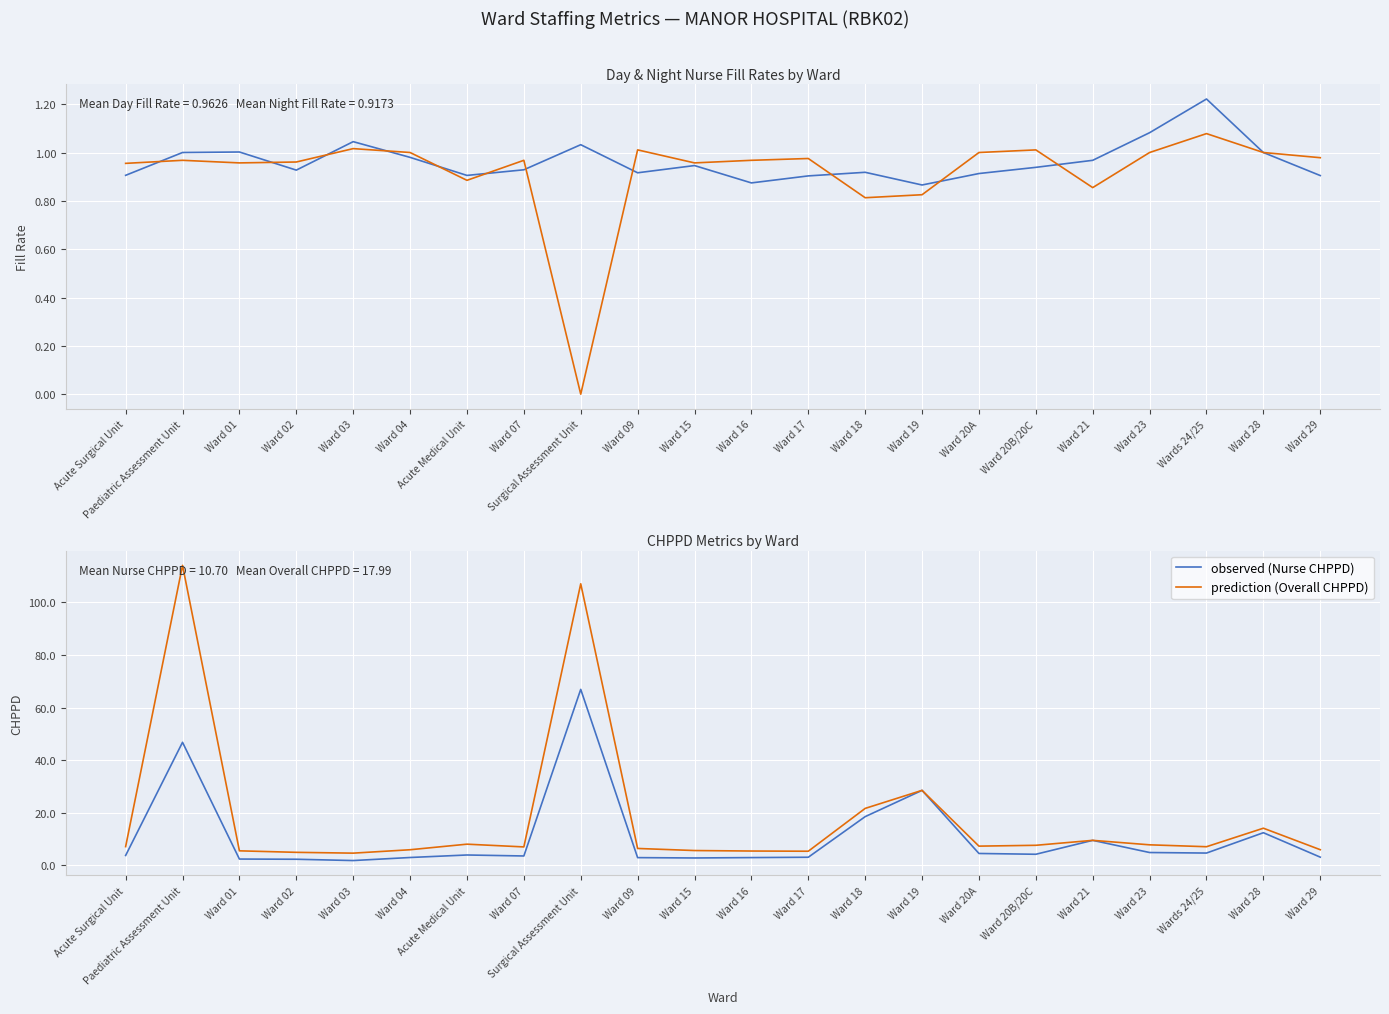

At which category does the chart reach its peak across all series?

Paediatric Assessment Unit